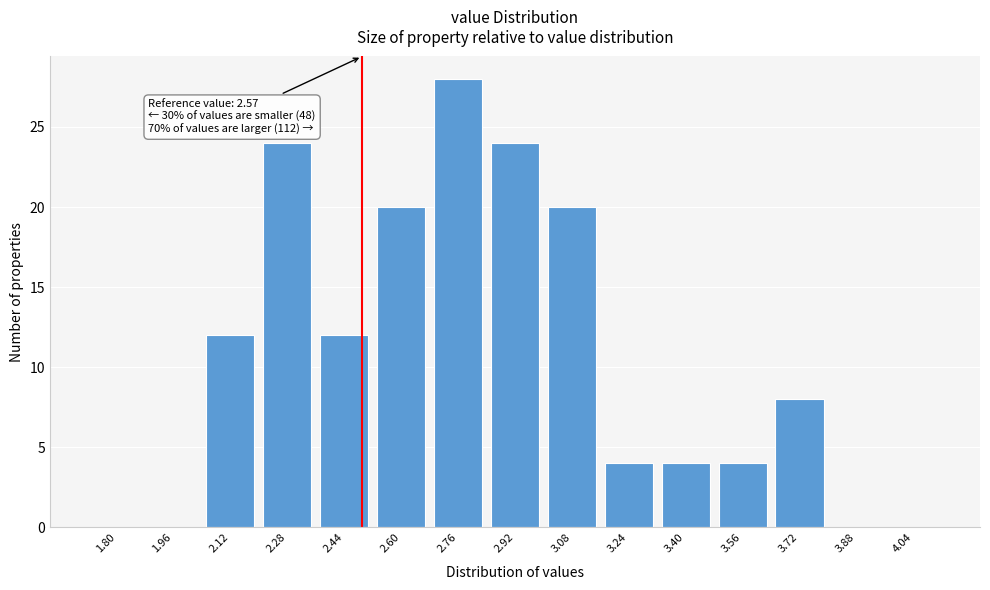

Reading left to right, list all the values displayed in this chart.

1.80=0	1.96=0	2.12=12	2.28=24	2.44=12	2.60=20	2.76=28	2.92=24	3.08=20	3.24=4	3.40=4	3.56=4	3.72=8	3.88=0	4.04=0